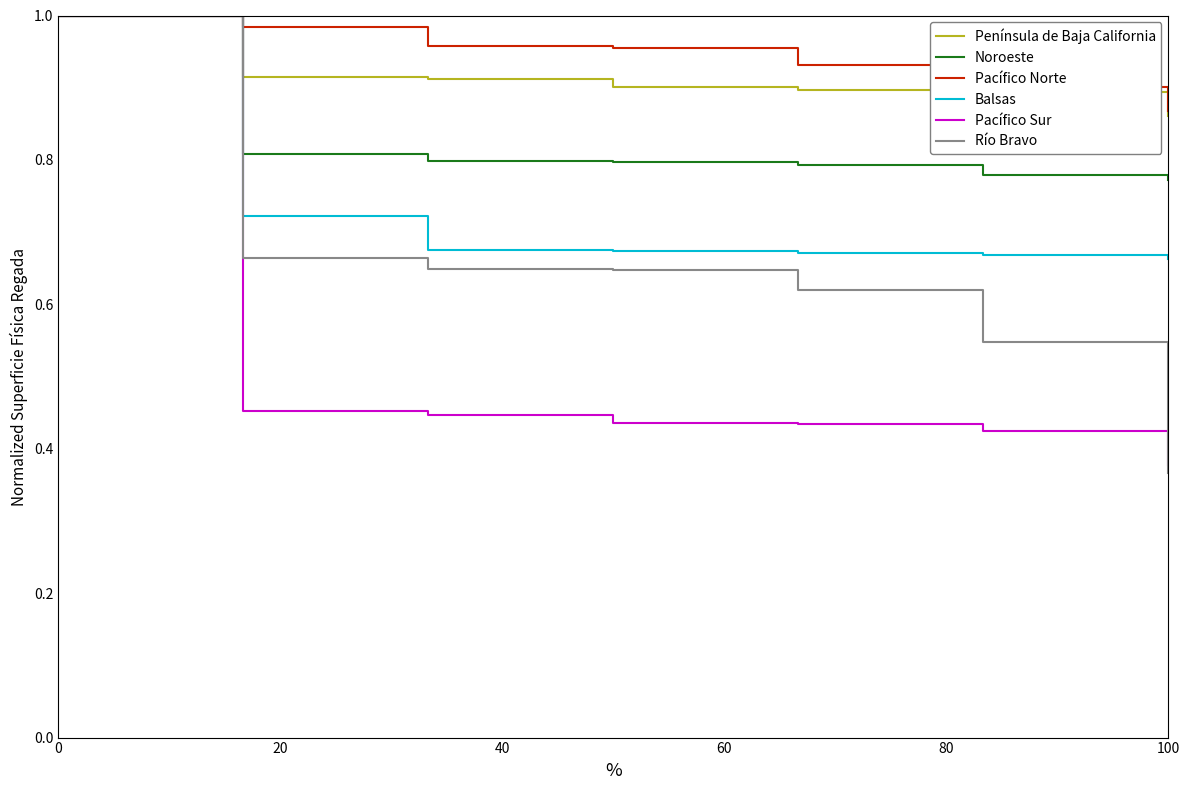

How many lines are shown in the chart?

6